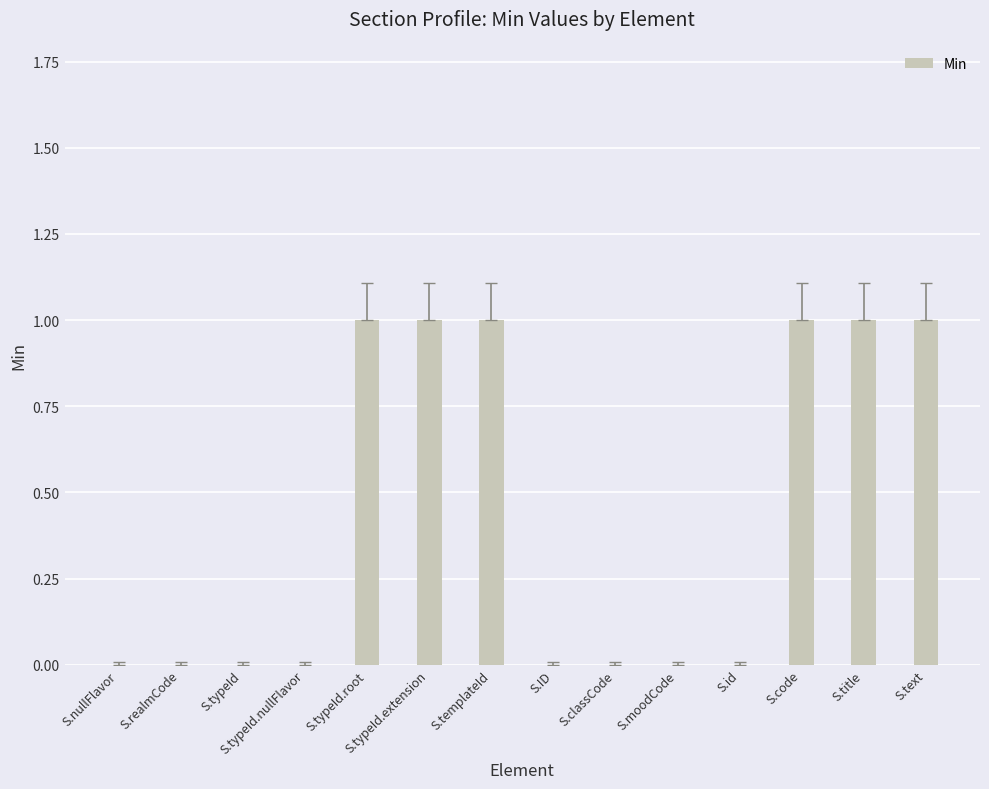

What is the difference between the values at S.typeId and S.templateId?

1